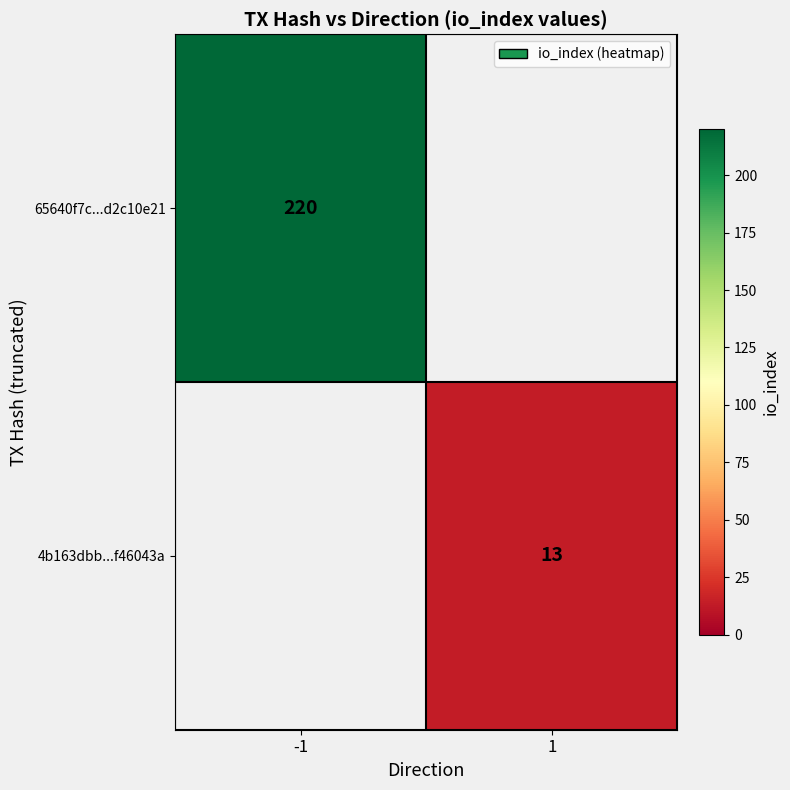

True or false: 4b163dbb...f46043a has a value of 4 at 1.

False